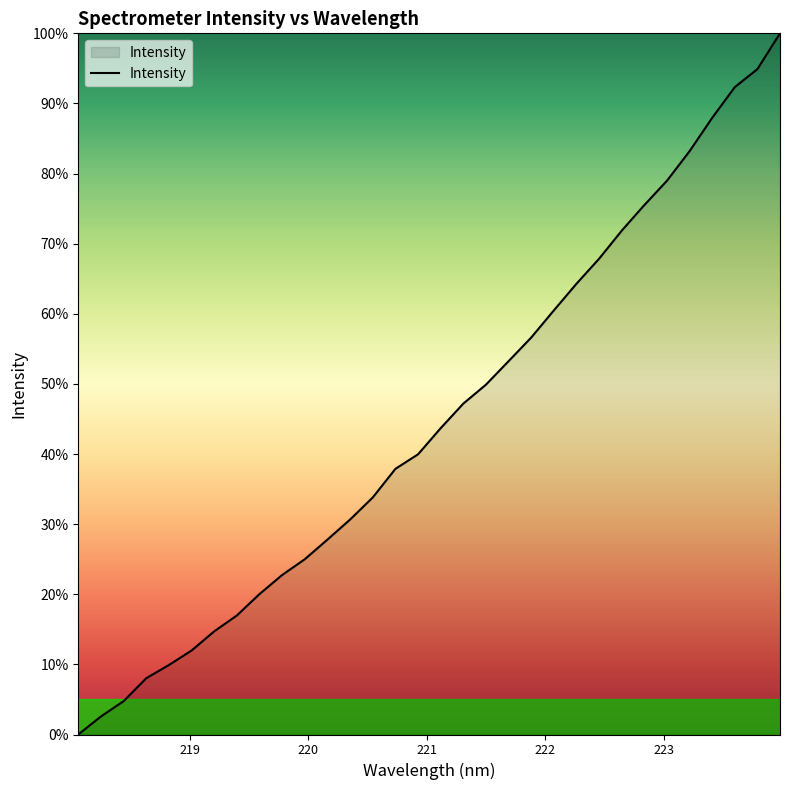

Count the number of categories in the chart.

32